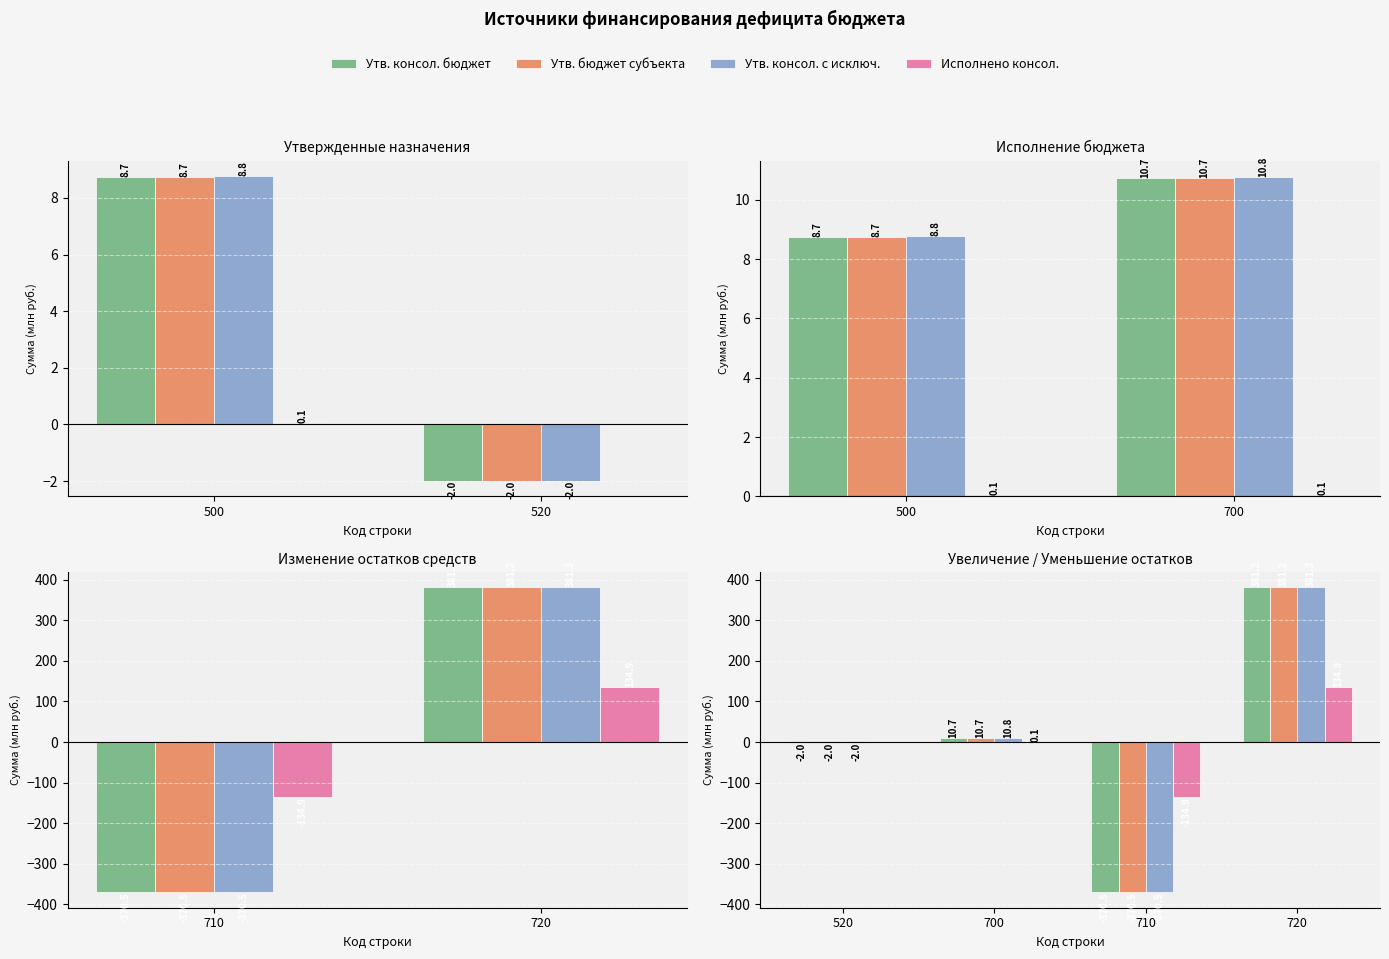

Is it true that Утв. бюджет субъекта equals 17.1 at 700?

False